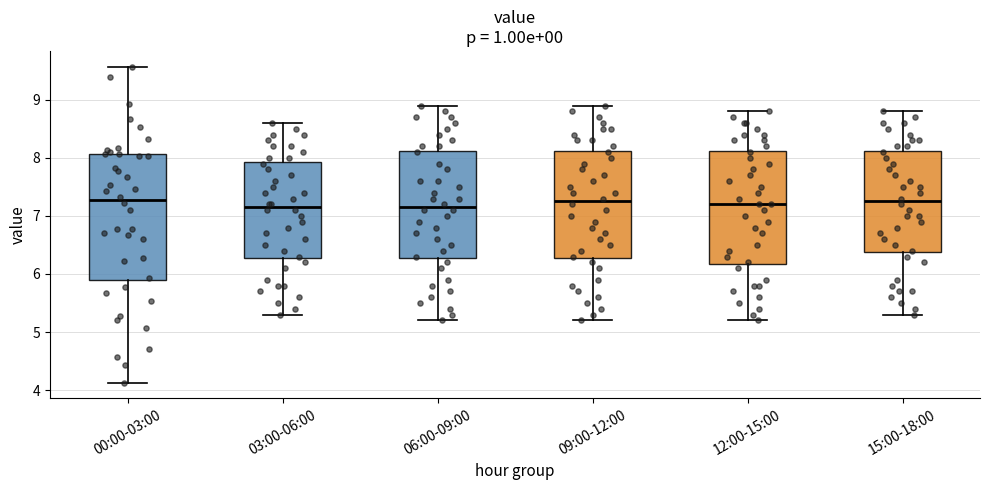

Reading left to right, read every box against the y-axis: the position of its median line, the range the box covers, and the ends of its whiskers. The values are not printed on the chart, so give them approximately, as read against the axis.

00:00-03:00: median 7.3, box 5.9 to 8.1, whiskers 4.1 to 9.6
03:00-06:00: median 7.2, box 6.3 to 7.9, whiskers 5.3 to 8.6
06:00-09:00: median 7.2, box 6.3 to 8.1, whiskers 5.2 to 8.9
09:00-12:00: median 7.3, box 6.3 to 8.1, whiskers 5.2 to 8.9
12:00-15:00: median 7.2, box 6.2 to 8.1, whiskers 5.2 to 8.8
15:00-18:00: median 7.3, box 6.4 to 8.1, whiskers 5.3 to 8.8